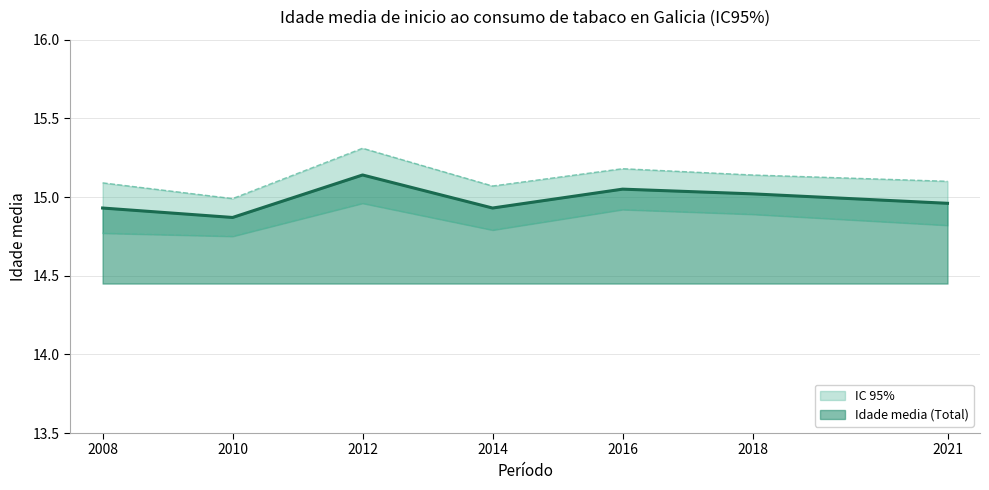

At which category is the sum across all series the highest?

2012